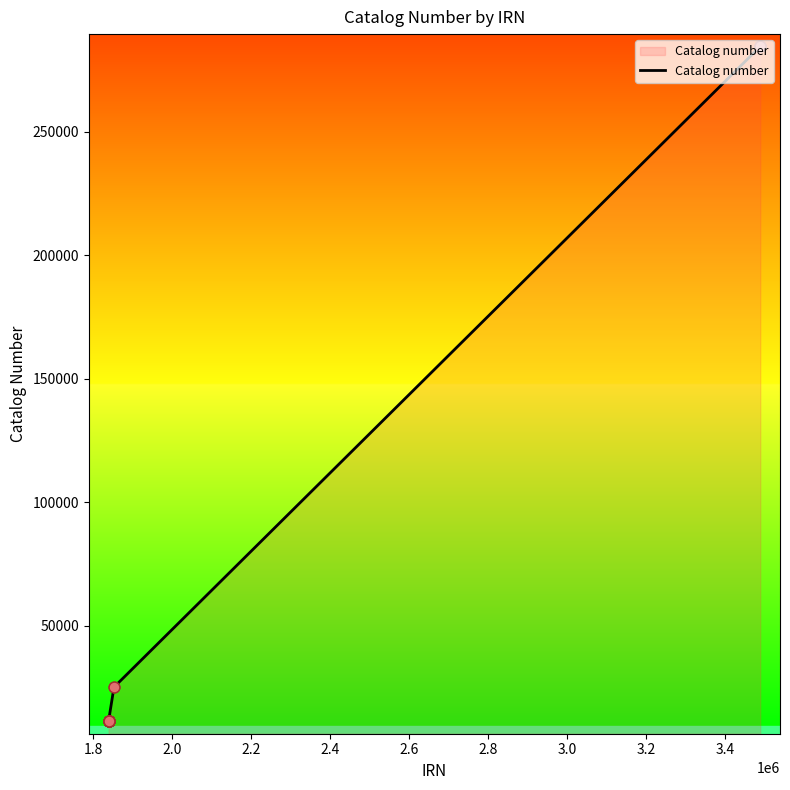

What is the minimum value shown in the chart?

11405